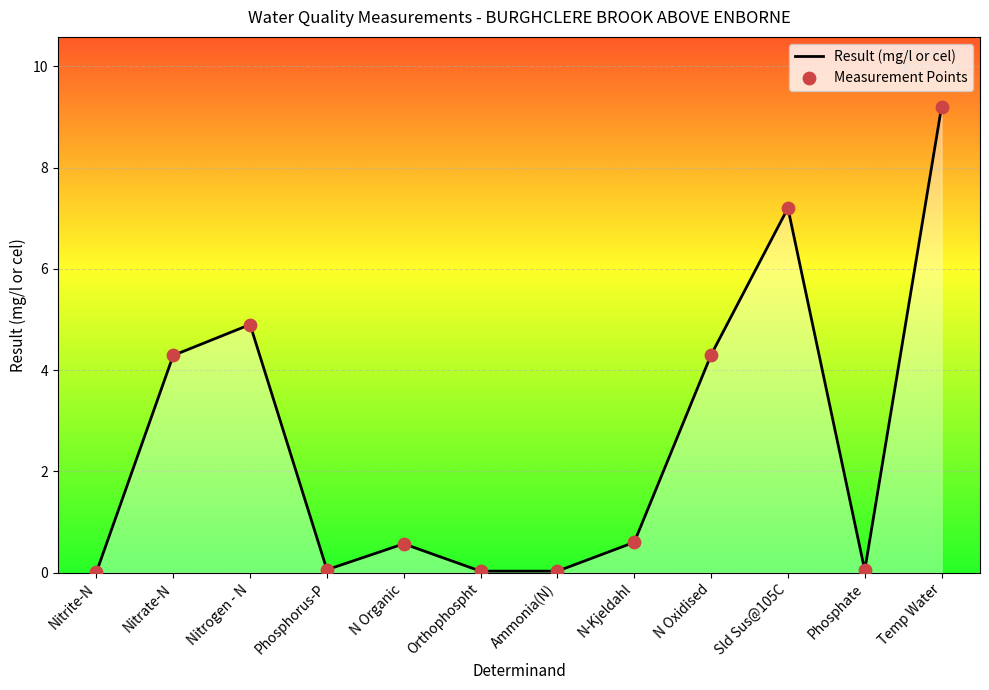

Between Orthophospht and N Organic, which is larger?

N Organic